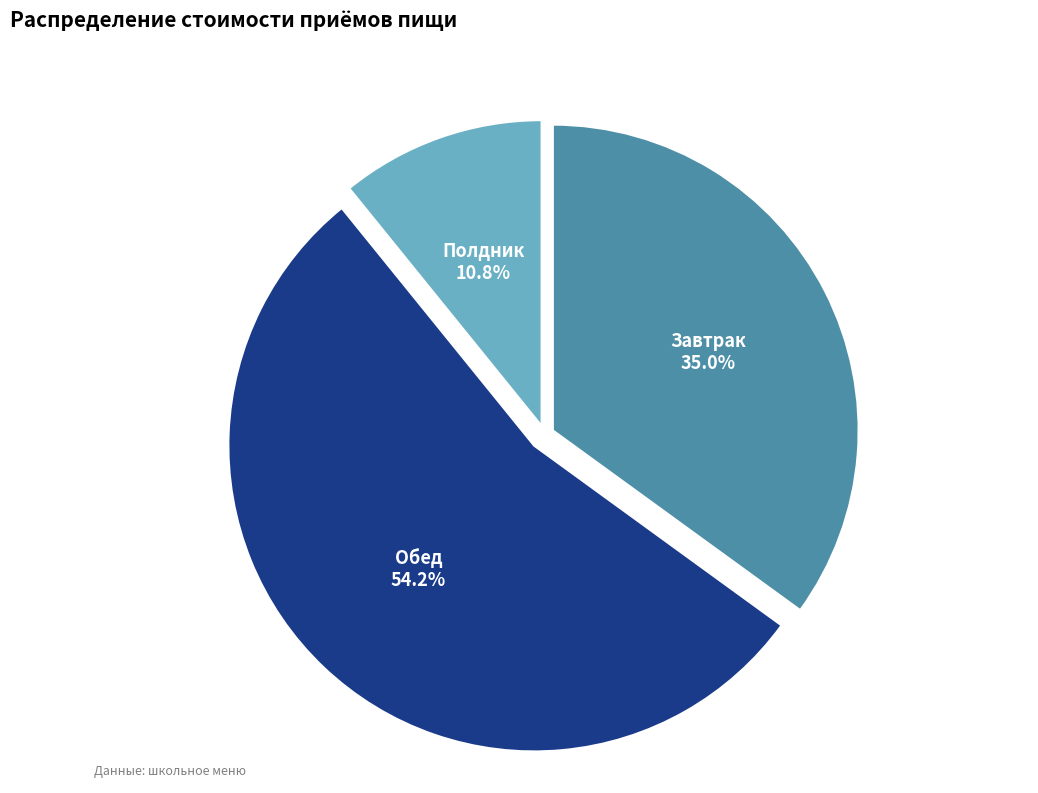

To the nearest percent, what is the average slice percentage?

33%